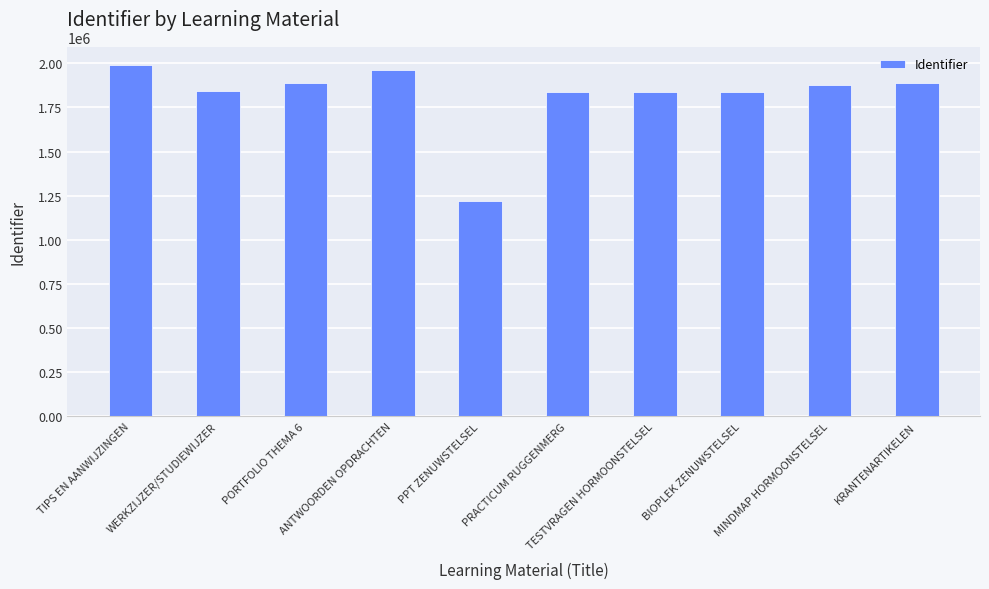

What is the difference between the maximum and minimum values?

773161